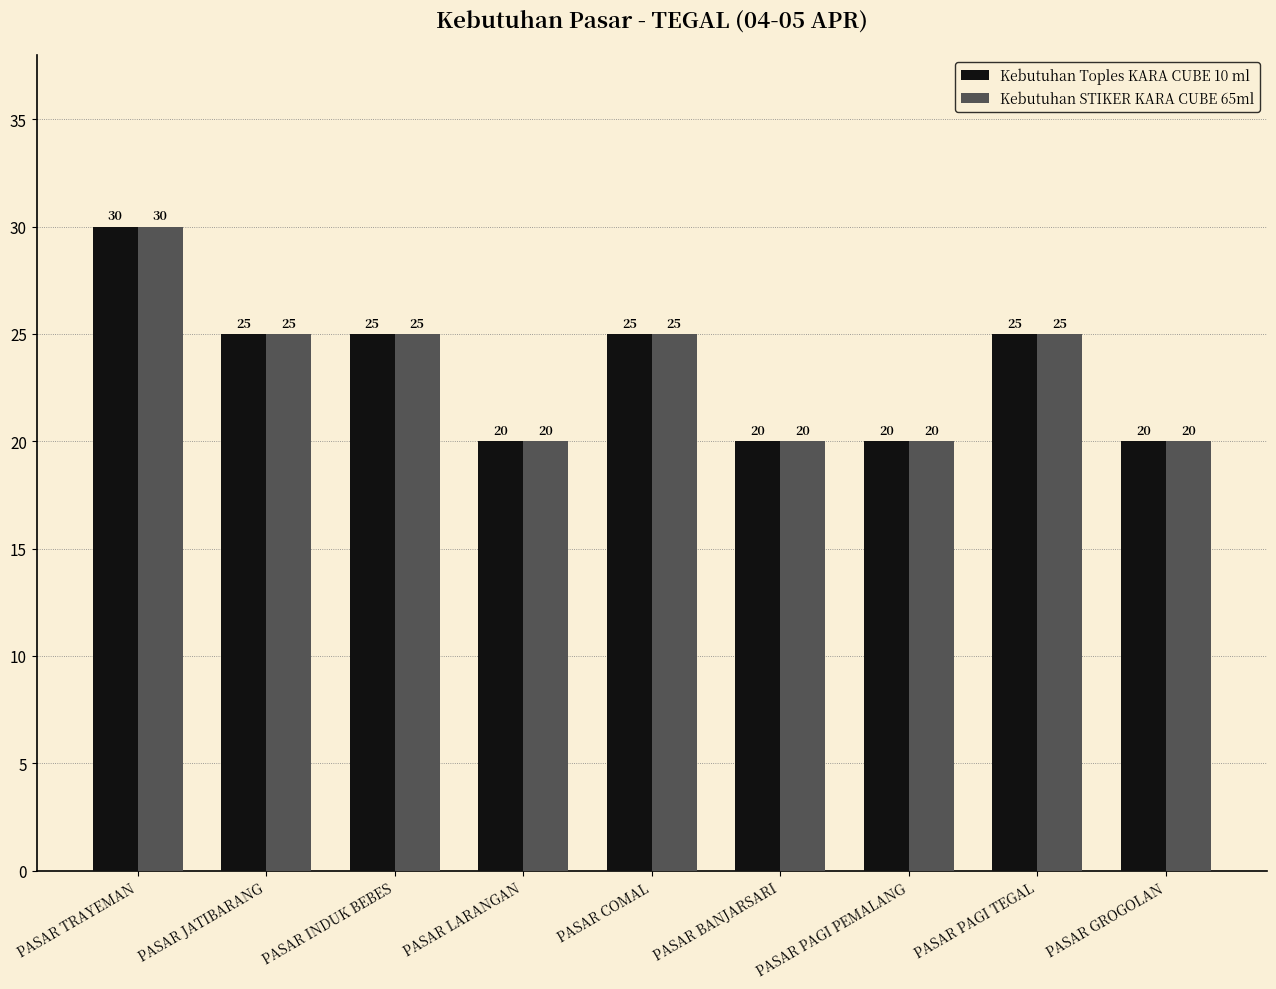

True or false: Kebutuhan STIKER KARA CUBE 65ml has a value of 7 at PASAR PAGI PEMALANG.

False